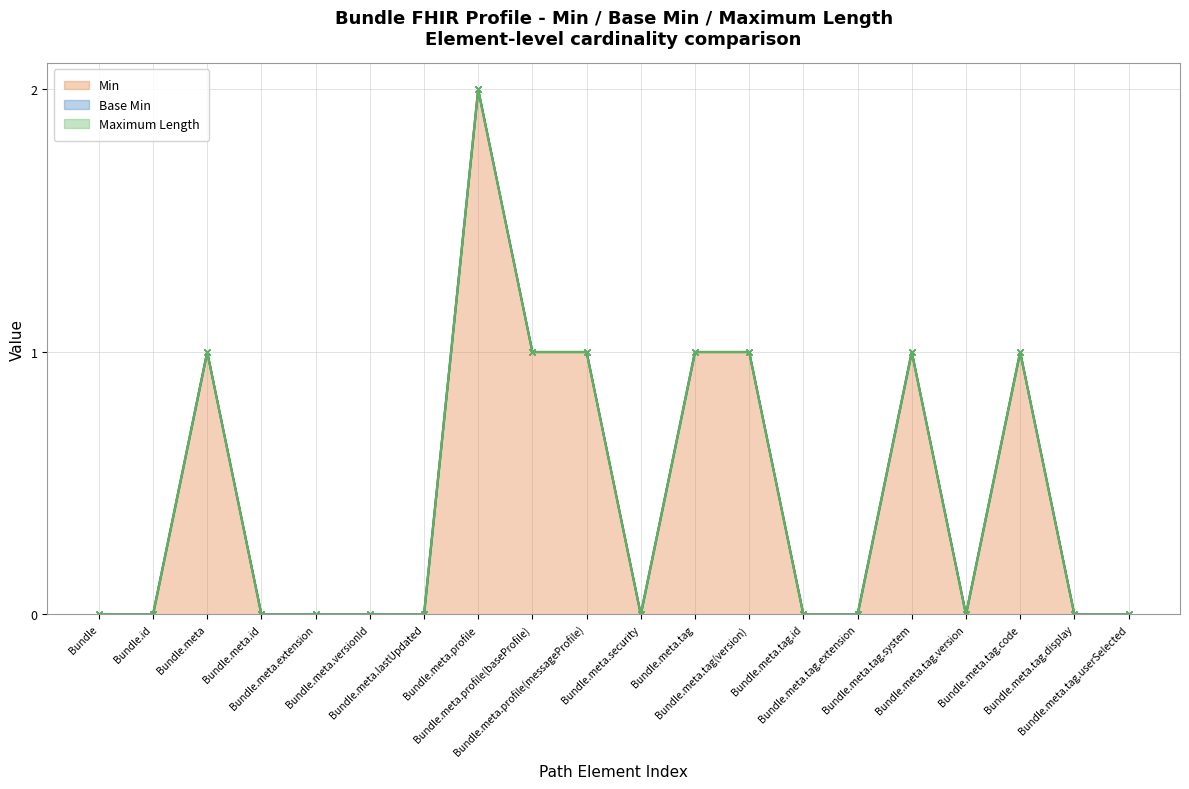

True or false: Base Min - line and Maximum Length - line cross at least once.

False